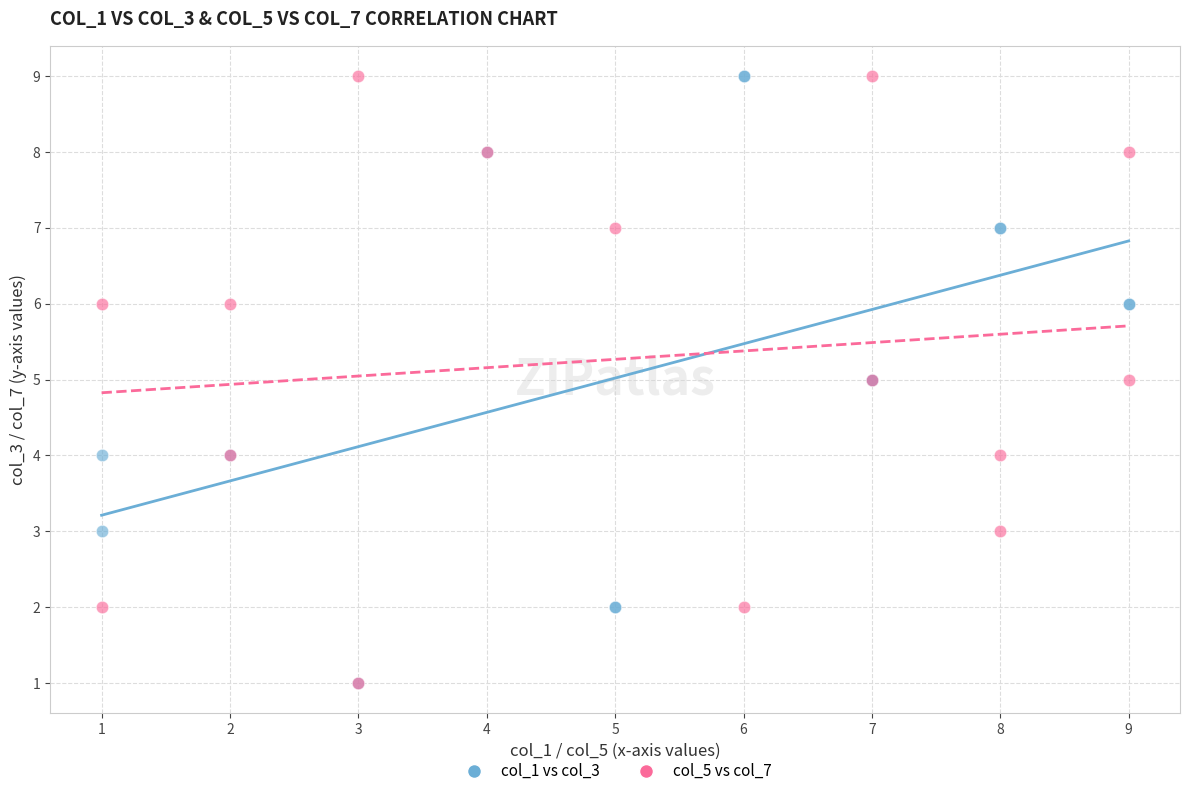

What are all the series names shown in the legend?

col_1 vs col_3, col_5 vs col_7